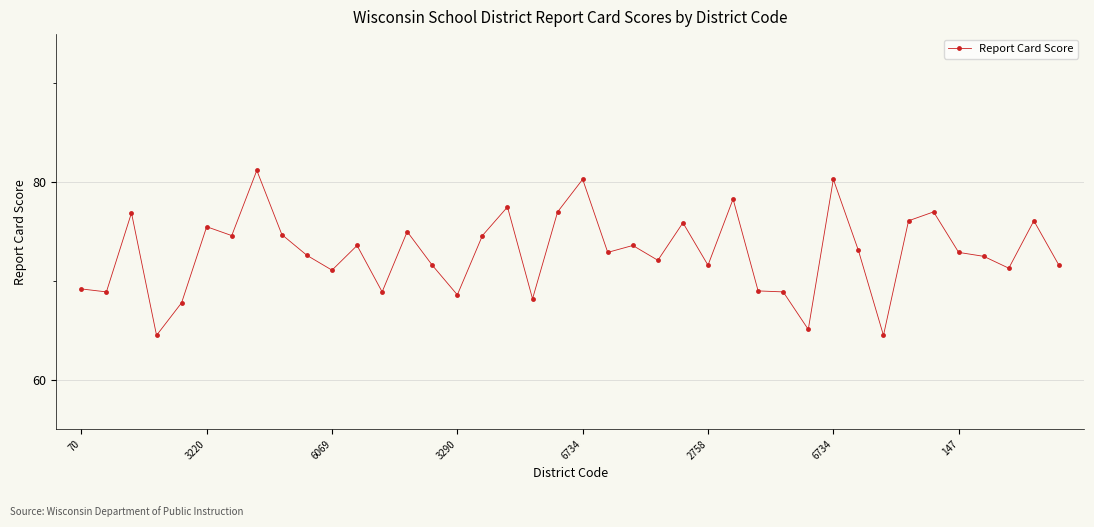

How many series are shown in this chart?

1